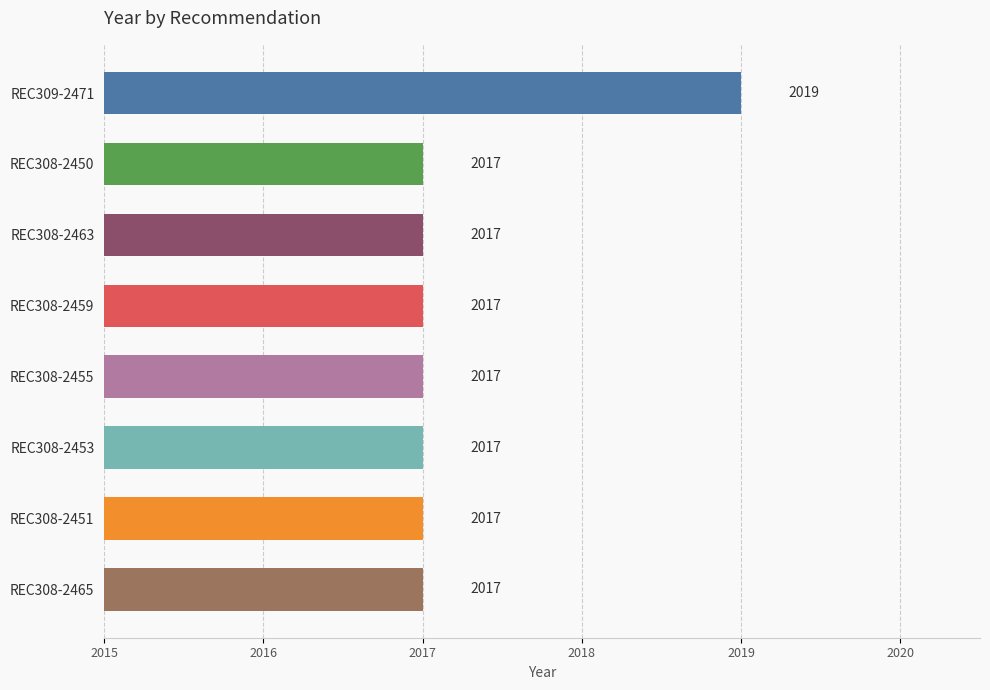

What is the value of the 1st bar from the top?

2019